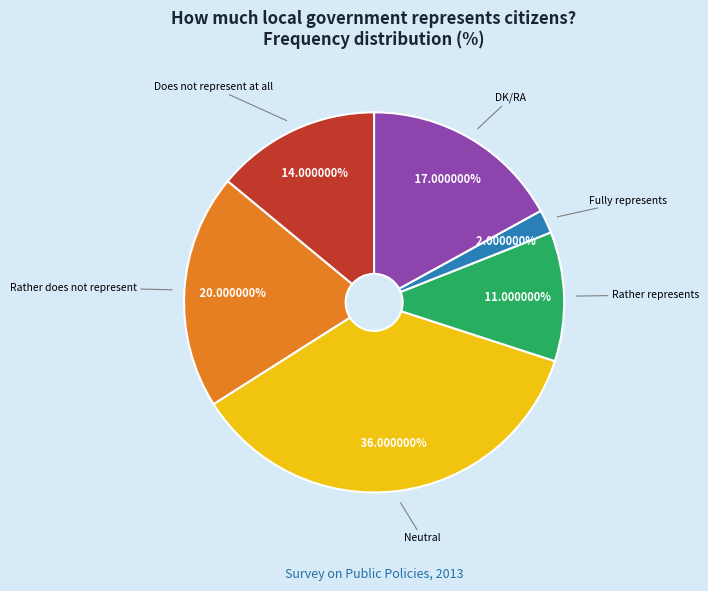

Does any single category account for the majority?

No